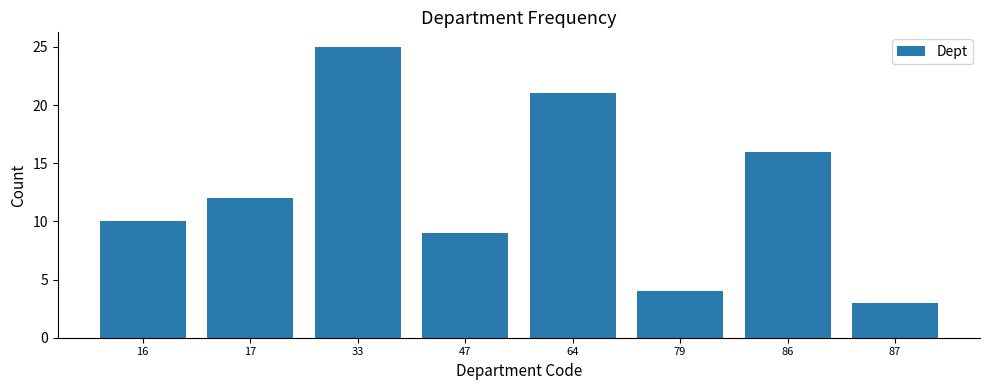

Reading left to right, what are all the values shown in this chart?

16=10	17=12	33=25	47=9	64=21	79=4	86=16	87=3